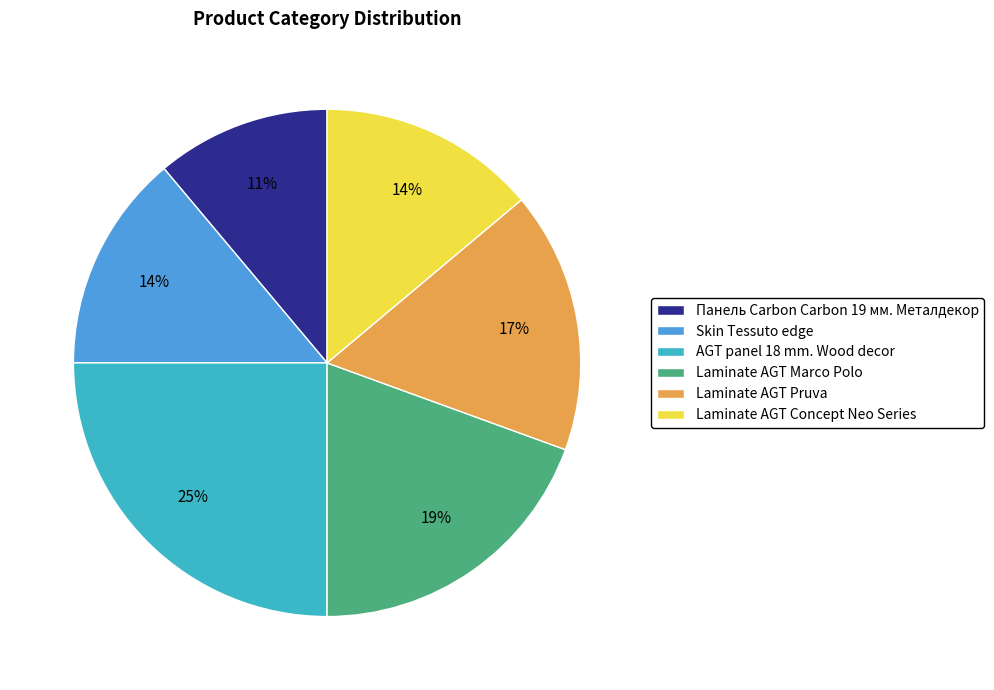

To the nearest percent, what percentage of the pie is Панель Carbon Carbon 19 мм. Металдекор?

11%